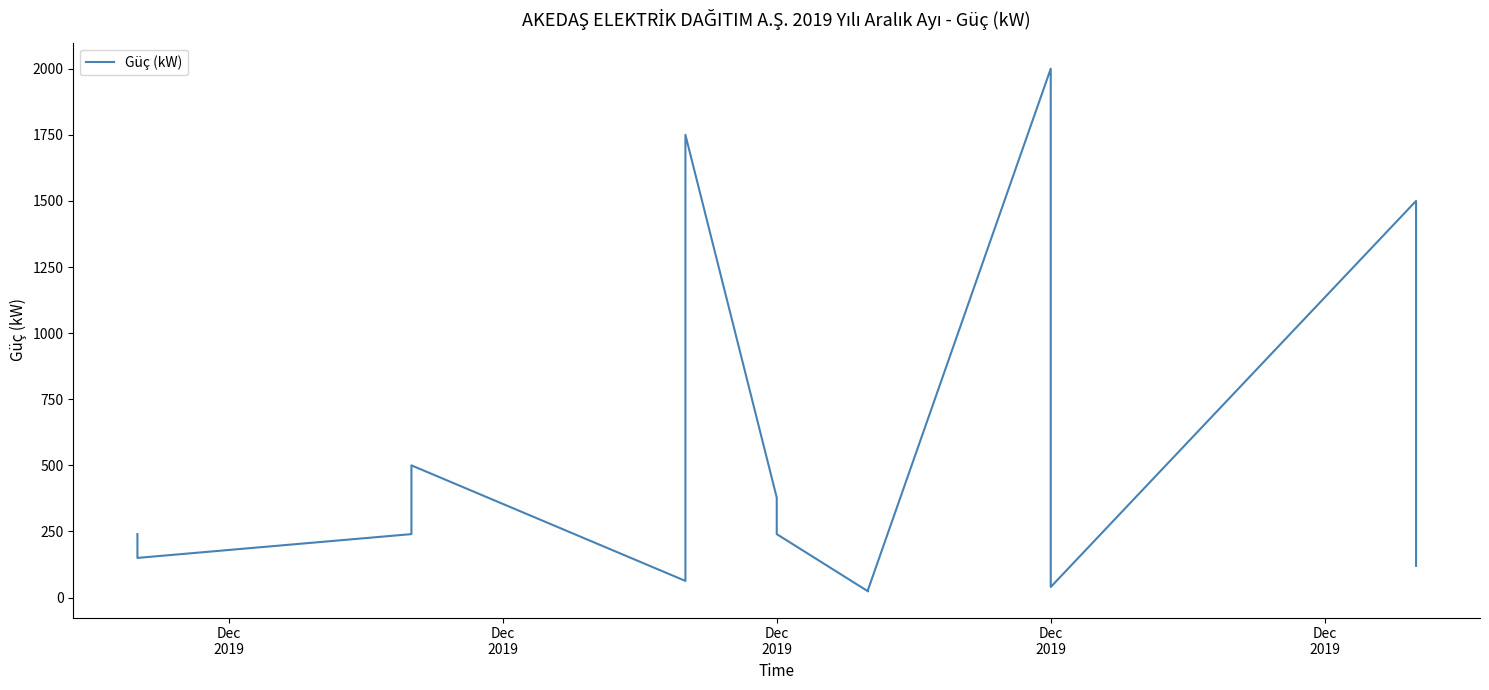

At which category does the chart reach its peak across all series?

Dec 2019